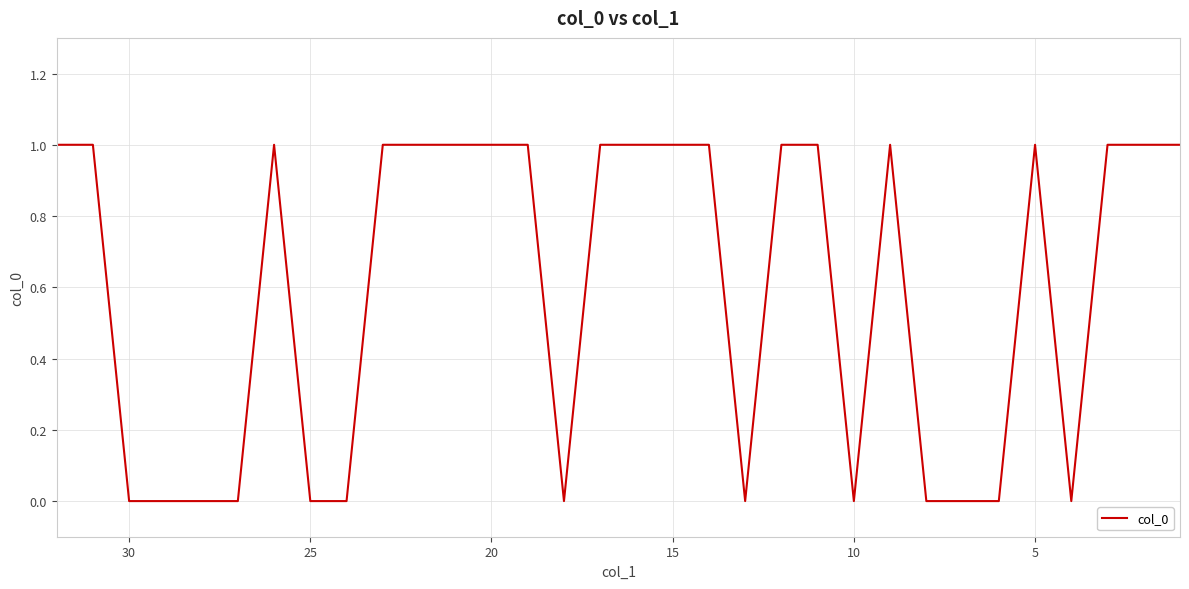

Is this an area chart (filled region under the line)?

No